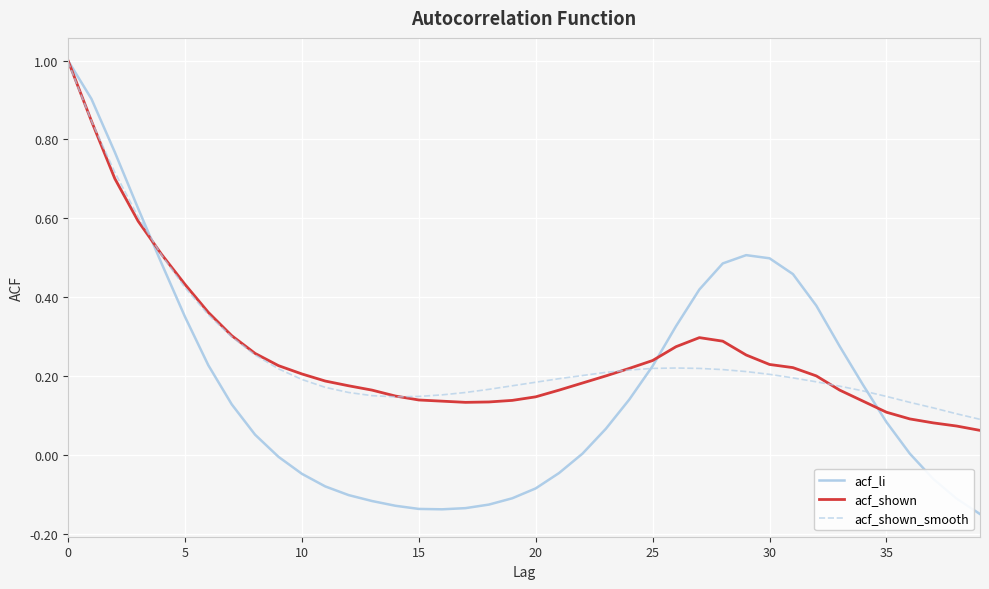

What is the greatest value displayed?

1.0